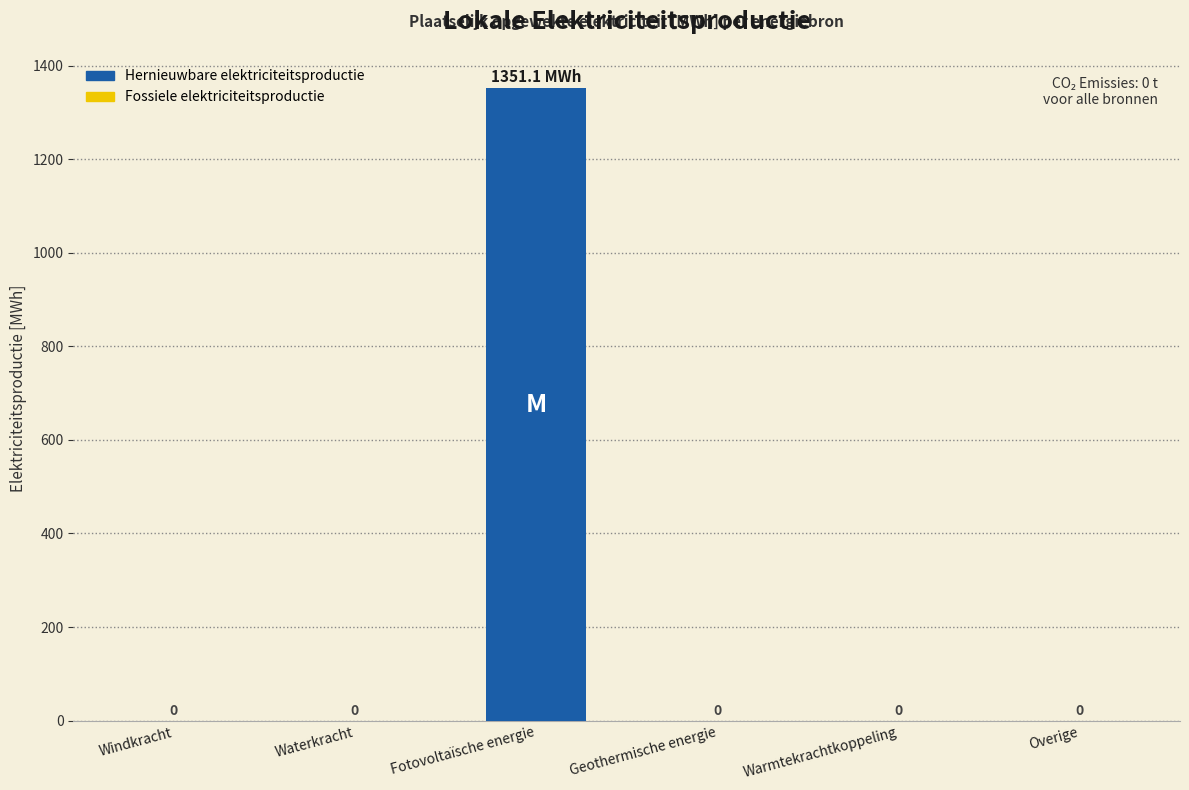

The value at Geothermische energie is -447.4. True or false?

False